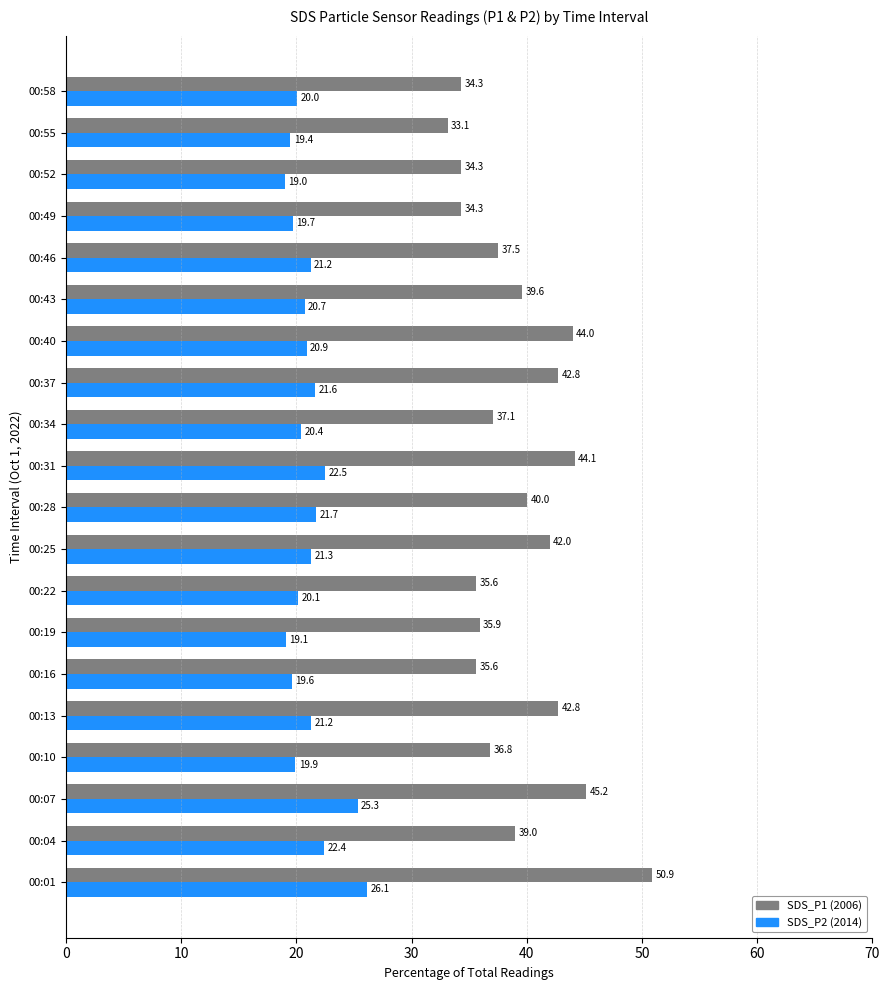

What is the difference between the highest and lowest values at 00:25?

20.7